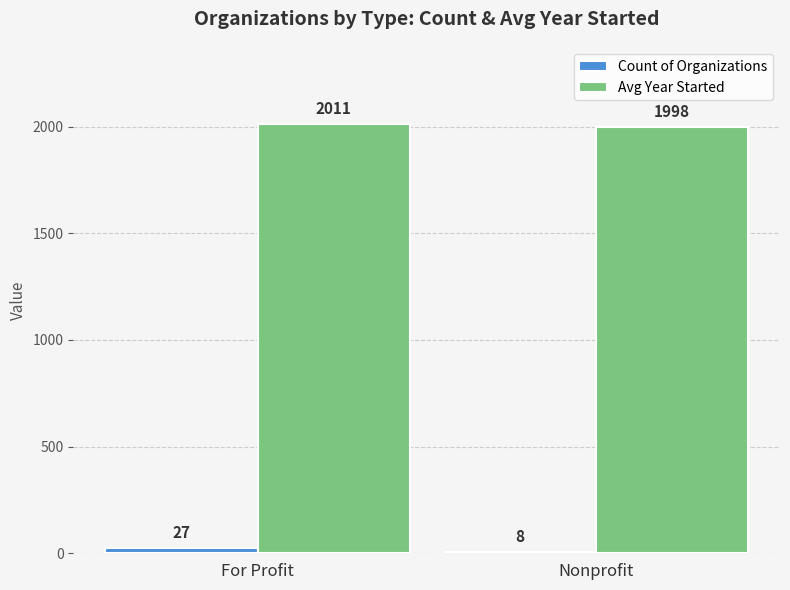

Which series has the largest total across all categories?

Avg Year Started